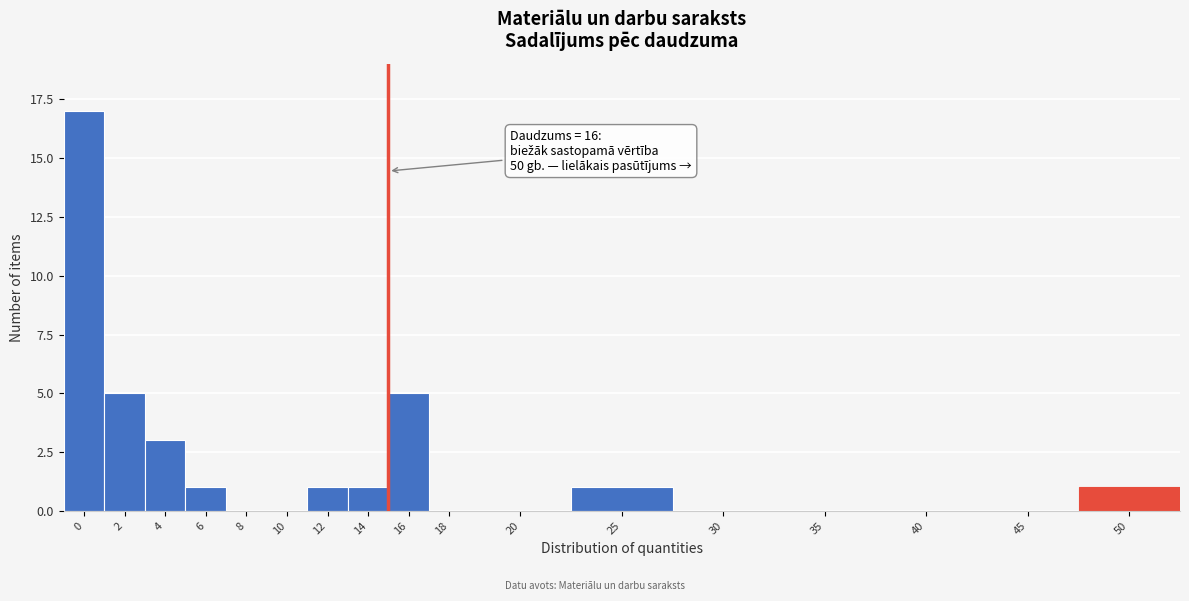

Reading right to left, what are all the values shown in this chart?

50=1	45=0	40=0	35=0	30=0	25=1	20=0	18=0	16=5	14=1	12=1	10=0	8=0	6=1	4=3	2=5	0=17